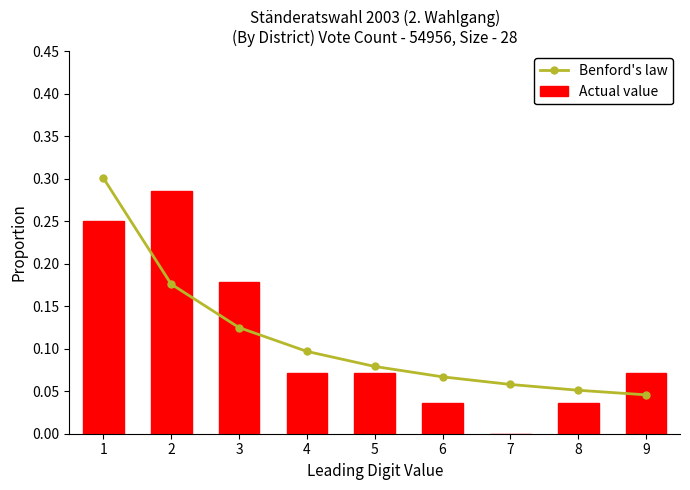

Reading left to right, transcribe all the data shown in this chart.

Benford's law: 0.3	0.2	0.1	0.1	0.1	0.1	0.1	0.1	0.0
Actual value: 0.2	0.3	0.2	0.1	0.1	0.0	0.0	0.0	0.1